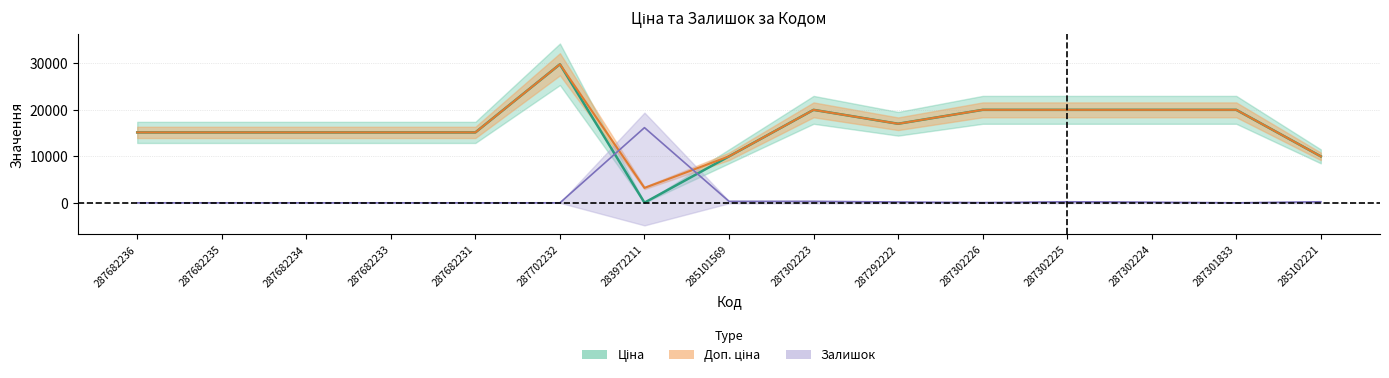

How many series are shown in this chart?

3